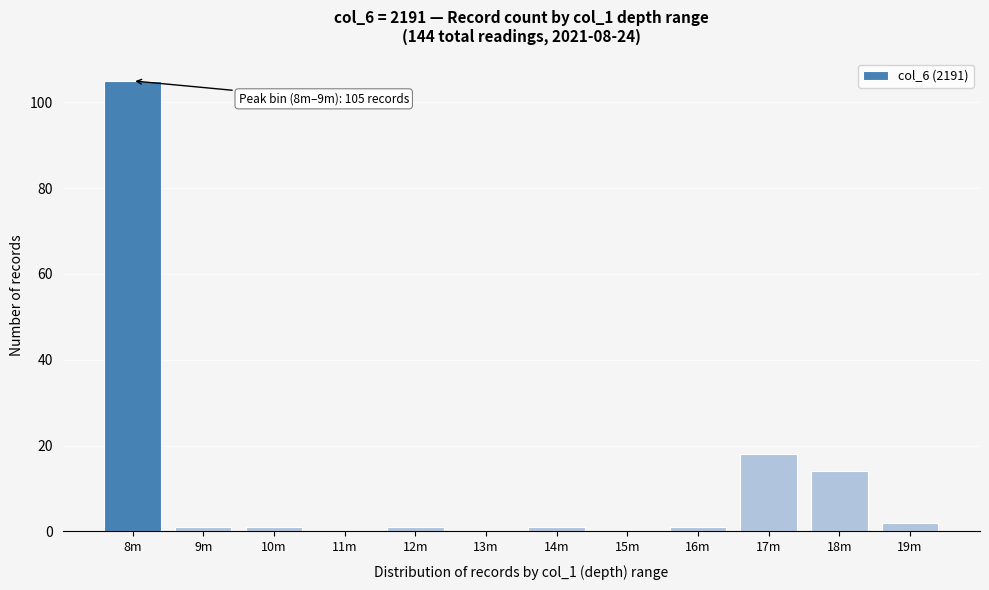

Reading left to right, list all the values displayed in this chart.

8m=105	9m=1	10m=1	11m=0	12m=1	13m=0	14m=1	15m=0	16m=1	17m=18	18m=14	19m=2